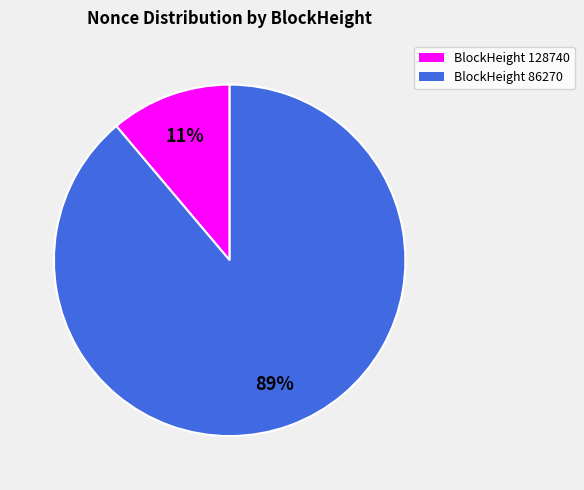

What percentage is the BlockHeight 128740 slice, to the nearest percent?

11%